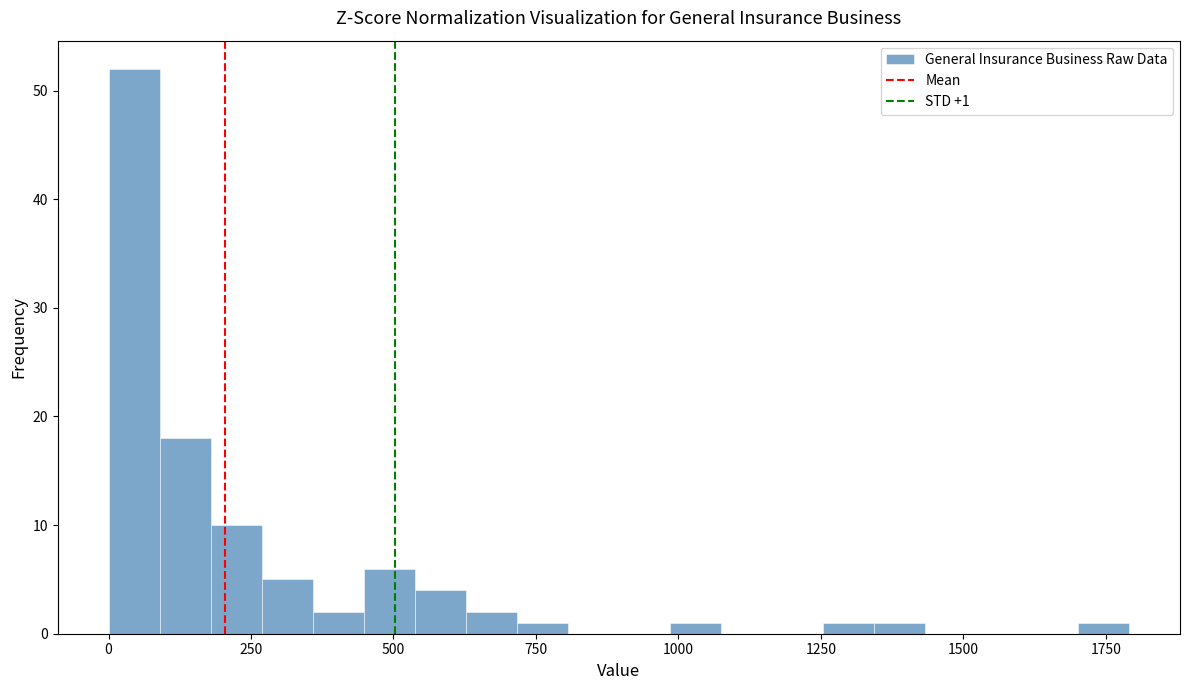

Read against the x-axis, roughly where is the centre of the tallest bar?

50